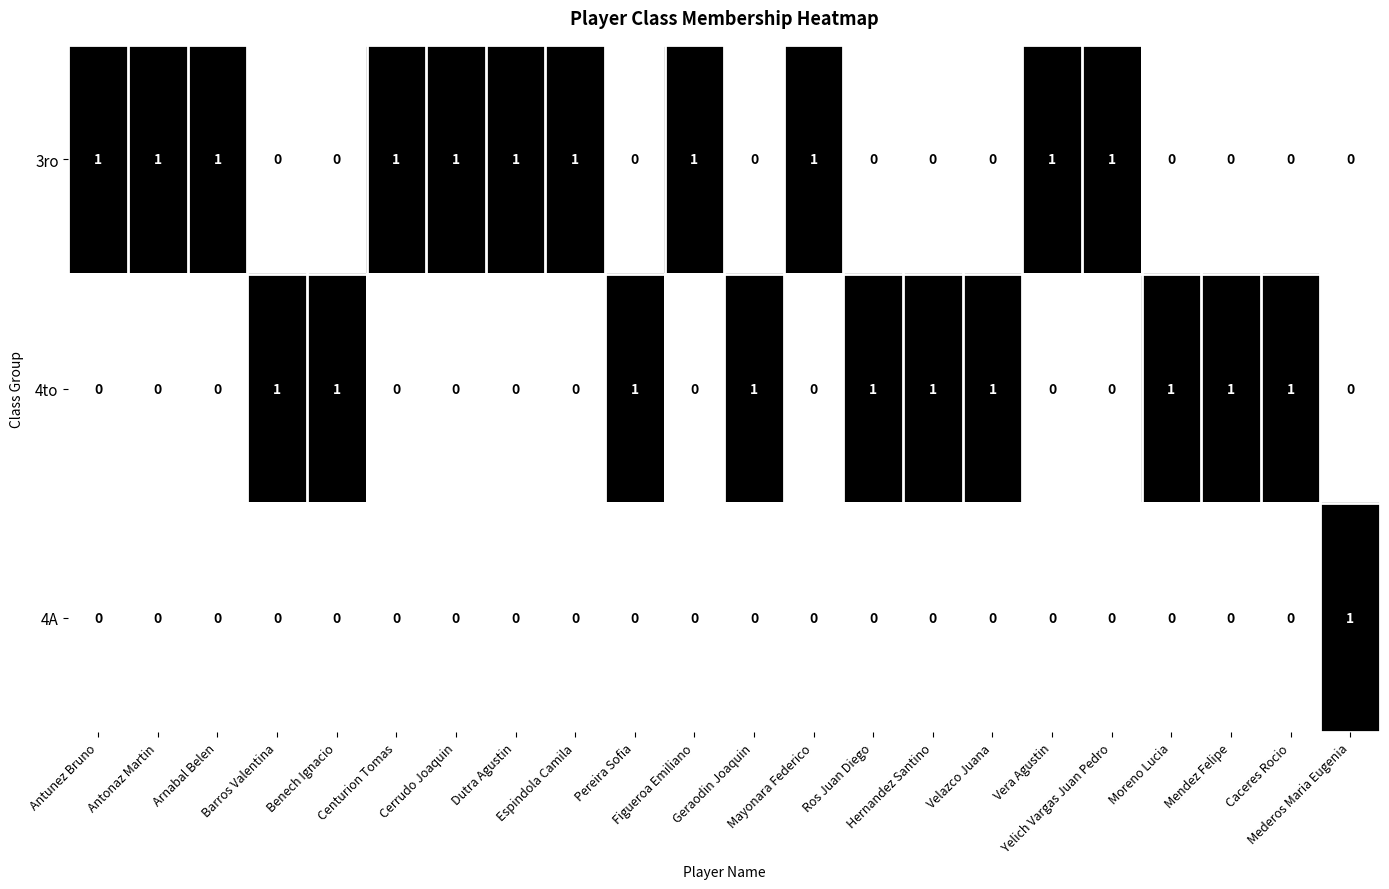

What is the sum of all 3ro values?

11